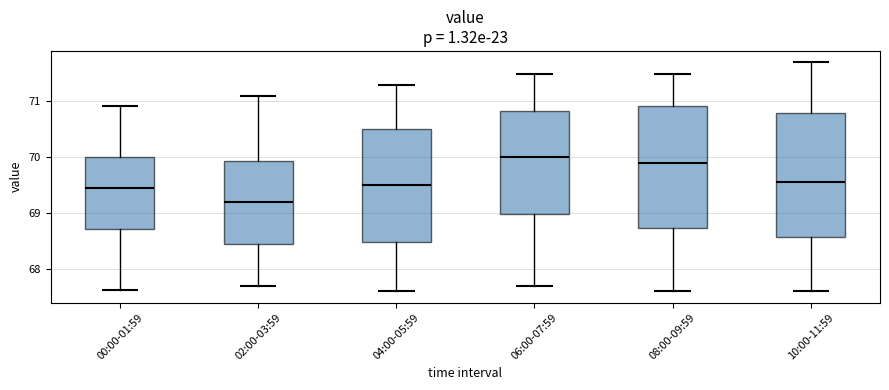

Reading left to right, read every box against the y-axis: the position of its median line, the range the box covers, and the ends of its whiskers. The values are not printed on the chart, so give them approximately, as read against the axis.

00:00-01:59: median 69.4, box 68.7 to 70.0, whiskers 67.6 to 70.9
02:00-03:59: median 69.2, box 68.4 to 69.9, whiskers 67.7 to 71.1
04:00-05:59: median 69.5, box 68.5 to 70.5, whiskers 67.6 to 71.3
06:00-07:59: median 70.0, box 69.0 to 70.8, whiskers 67.7 to 71.5
08:00-09:59: median 69.9, box 68.7 to 70.9, whiskers 67.6 to 71.5
10:00-11:59: median 69.6, box 68.6 to 70.8, whiskers 67.6 to 71.7